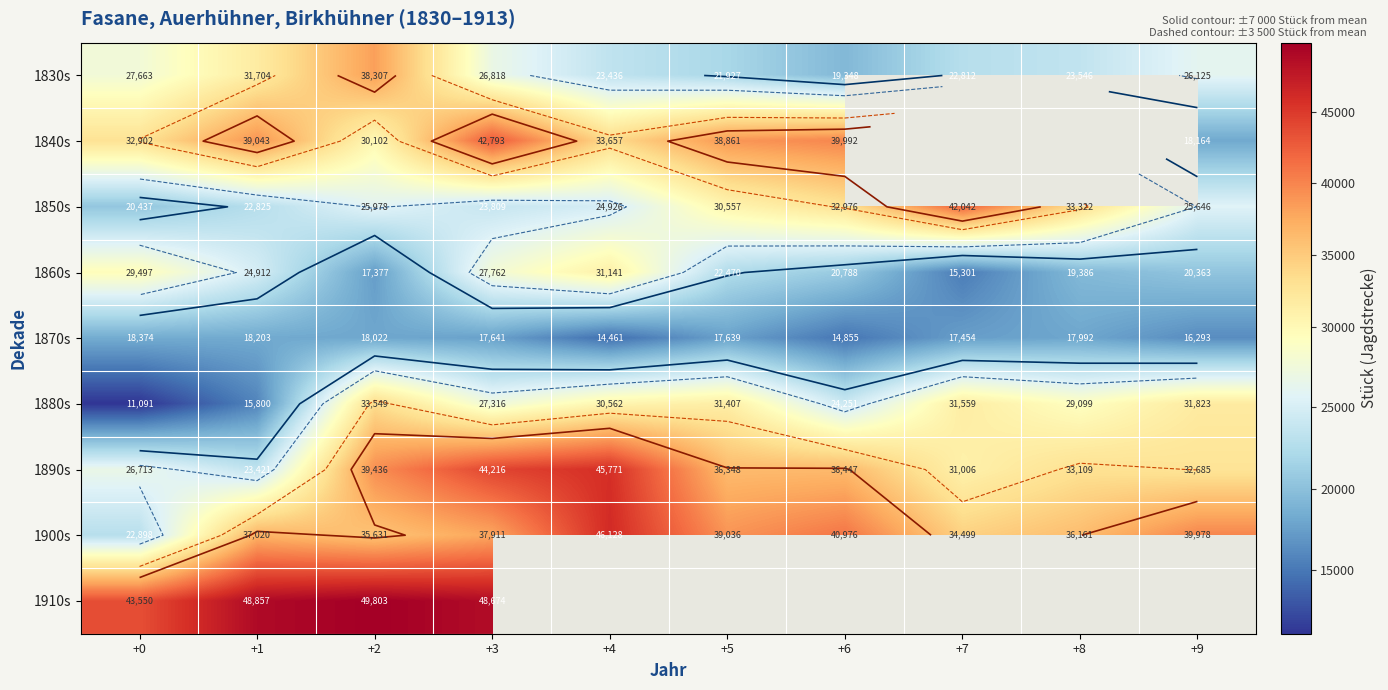

What is the spread (max minus min) of values at +4?

31667.0